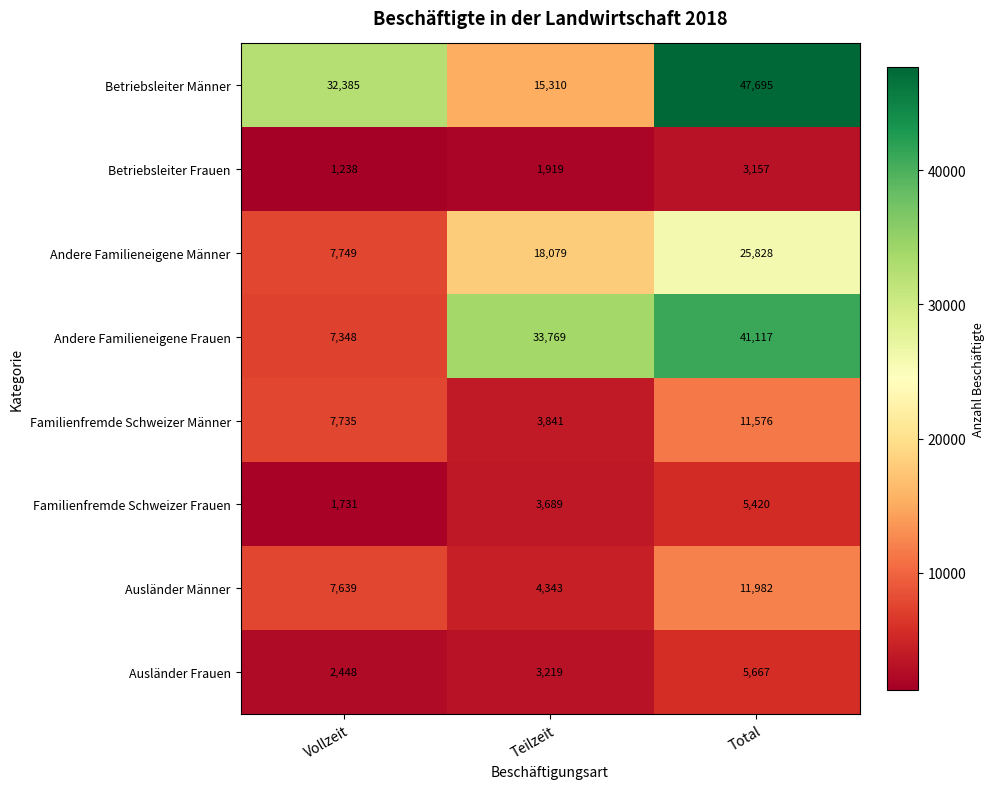

Which series has the largest range (max minus min)?

Andere Familieneigene Frauen